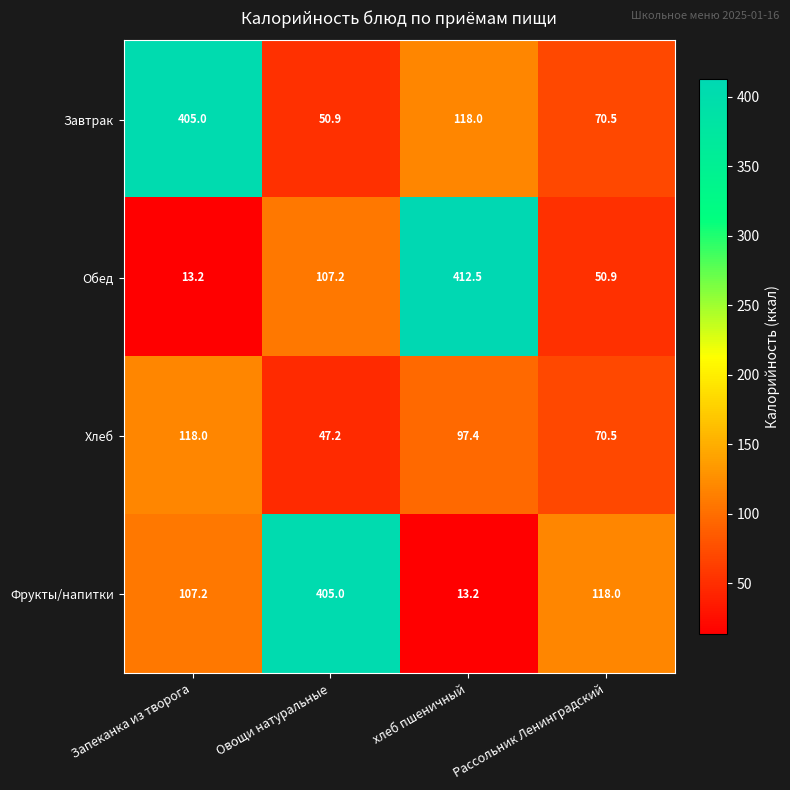

Where is Хлеб nearest to the value 82?

Рассольник Ленинградский